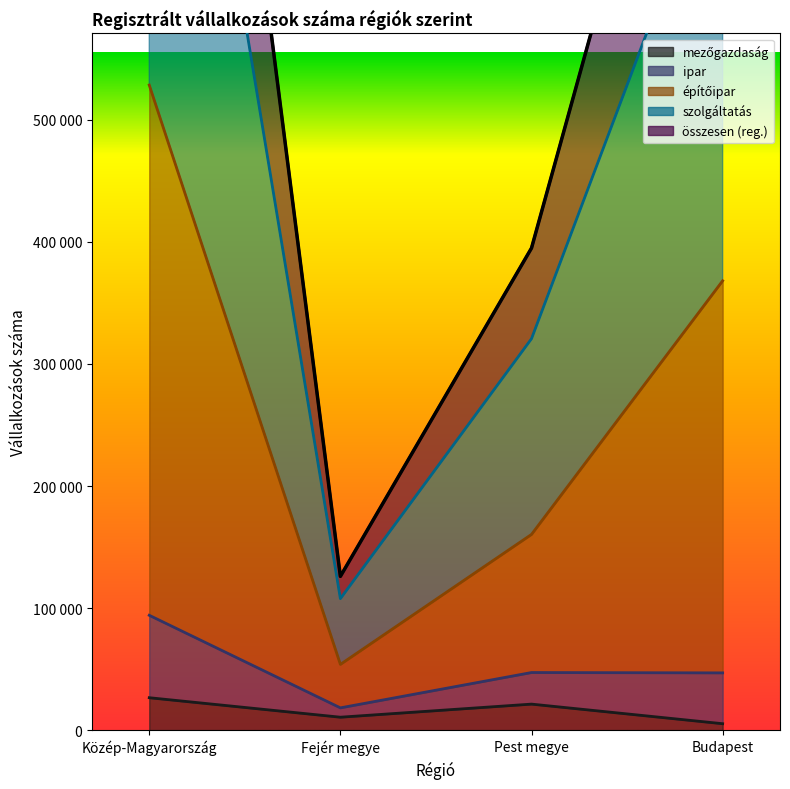

At which category does összesen (reg.) reach its first local valley?

Fejér megye